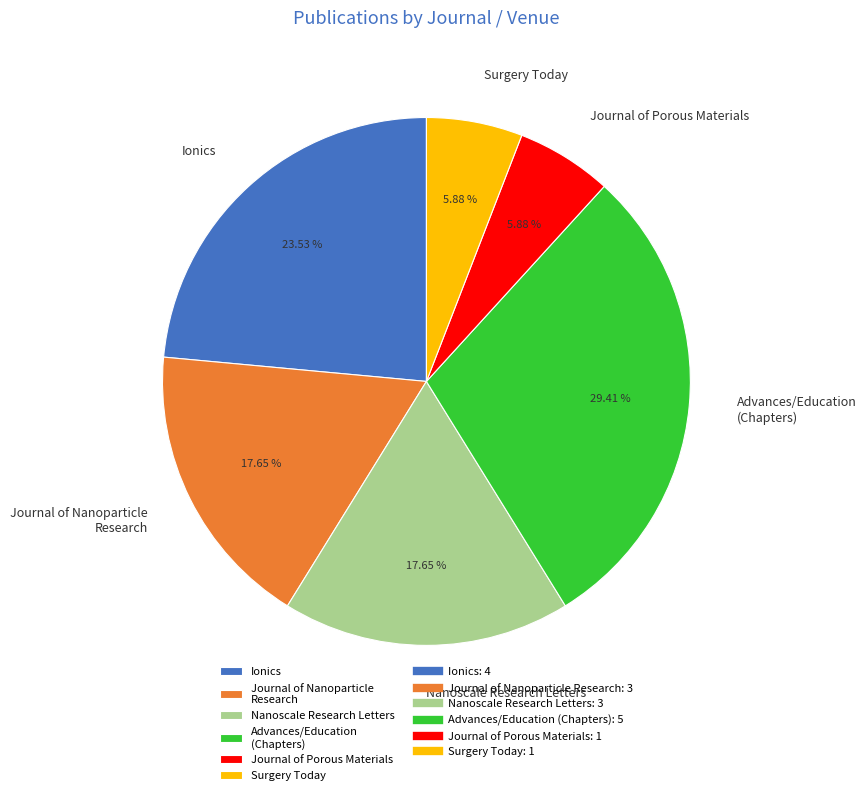

True or false: Ionics accounts for 56% of the total.

False